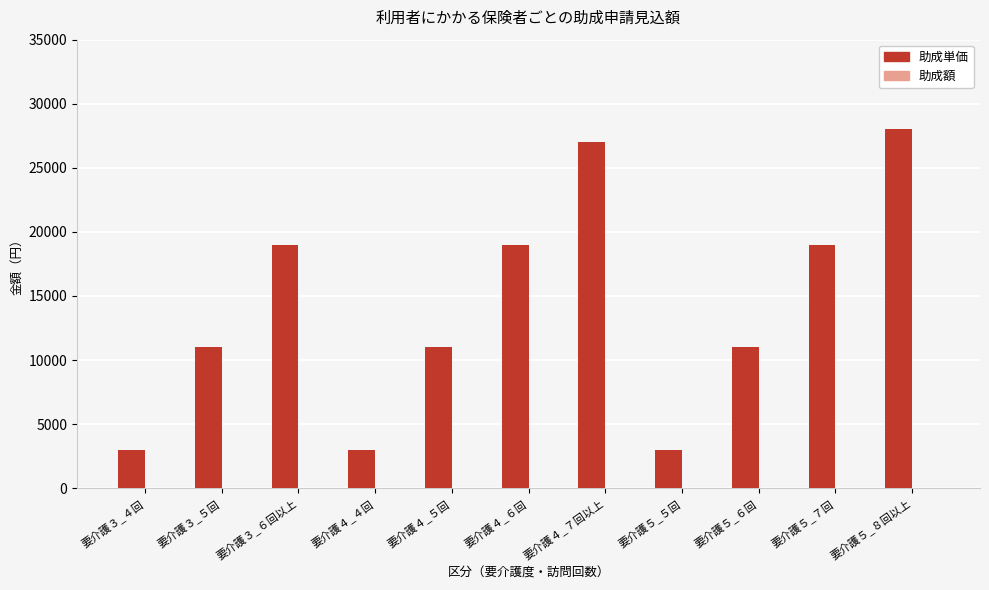

Reading left to right, extract all data points from this chart.

3000	11000	19000	3000	11000	19000	27000	3000	11000	19000	28000